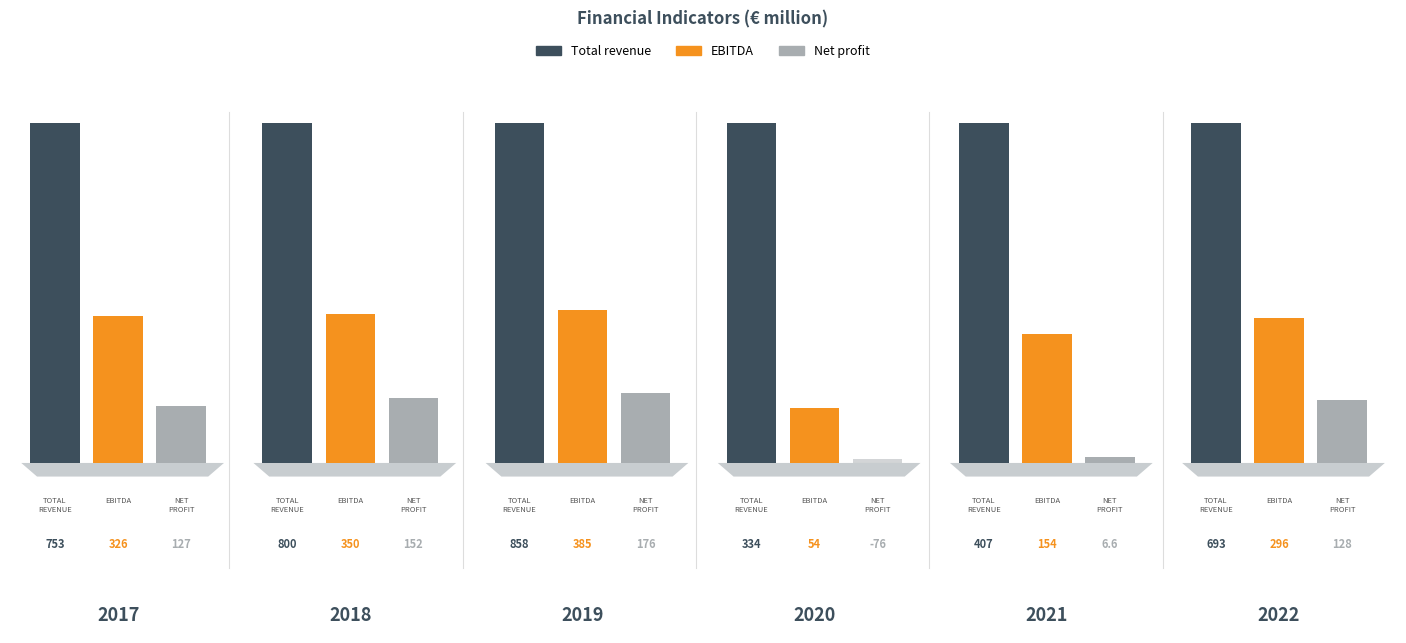

Which category has the lowest value across all series?

2020